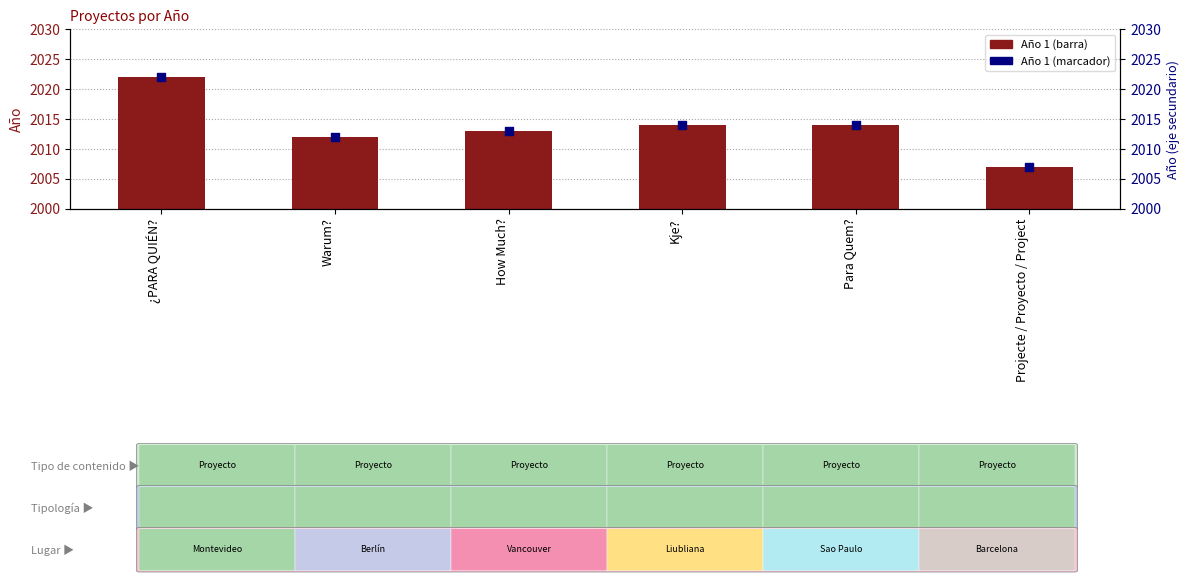

Which series reaches the maximum Y coordinate?

Año 1